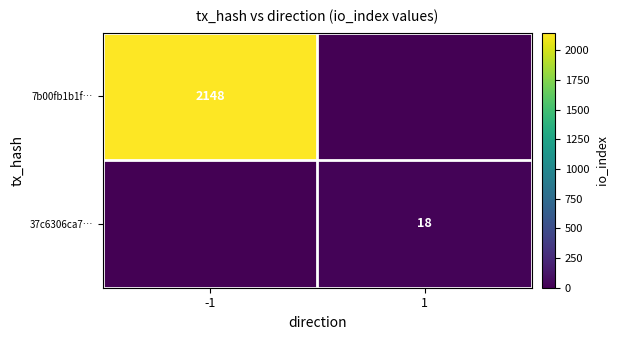

The 37c6306ca7… series shows 18 at 1. True or false?

True